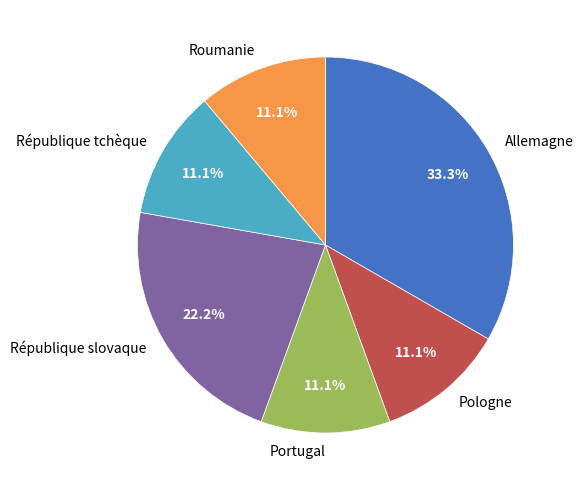

To the nearest percent, what percentage of the pie is Portugal?

11%